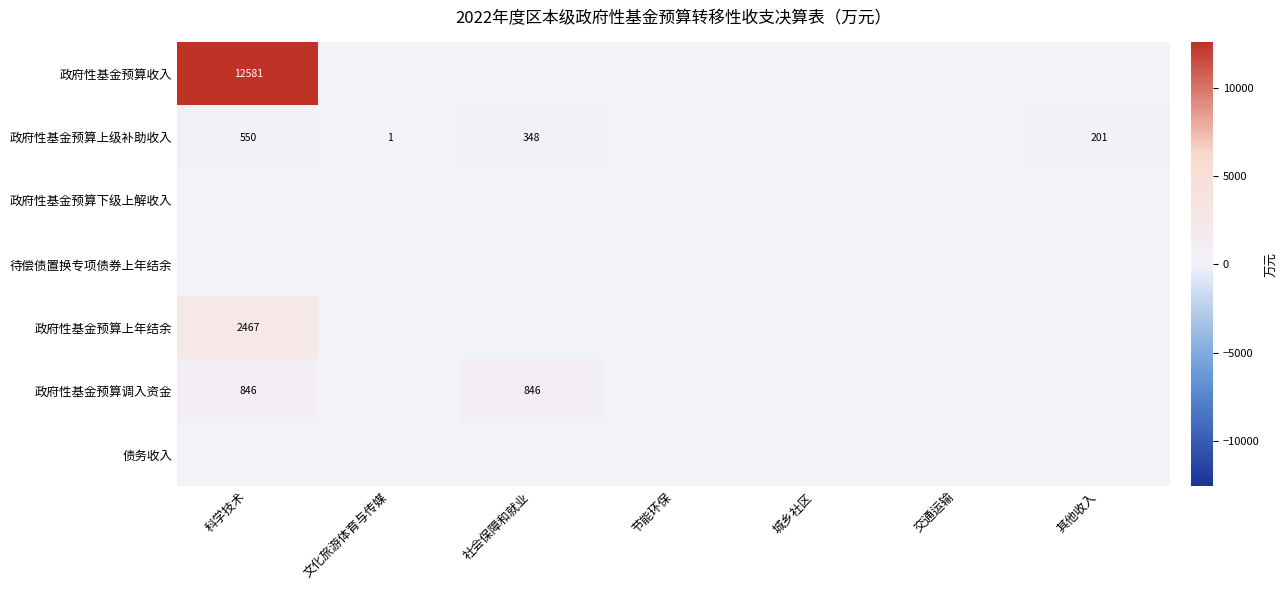

Which category has the lowest value in the 政府性基金预算收入 series?

文化旅游体育与传媒